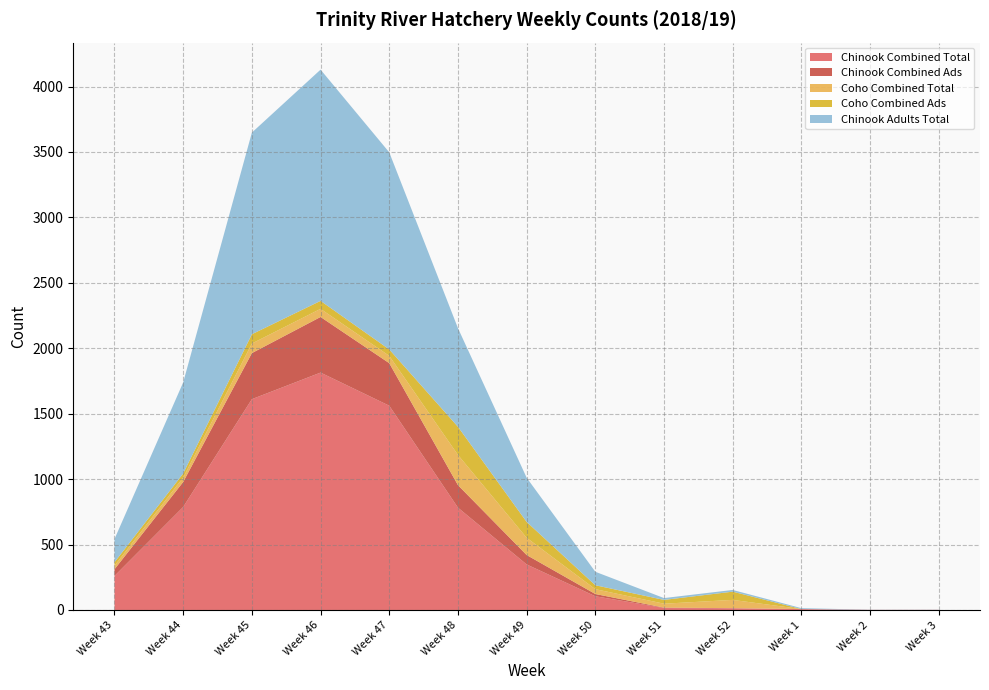

Reading right to left, list all the values displayed in this chart.

Chinook Combined Total: 1	1	7	13	15	105	348	782	1561	1814	1611	787	260
Chinook Combined Ads: 0	0	0	1	3	17	72	172	325	425	352	191	51
Coho Combined Total: 0	0	0	63	30	37	132	231	56	62	73	34	27
Coho Combined Ads: 0	0	0	63	29	30	121	215	49	61	71	31	27
Chinook Adults Total: 1	1	7	13	14	103	338	754	1506	1767	1541	696	177